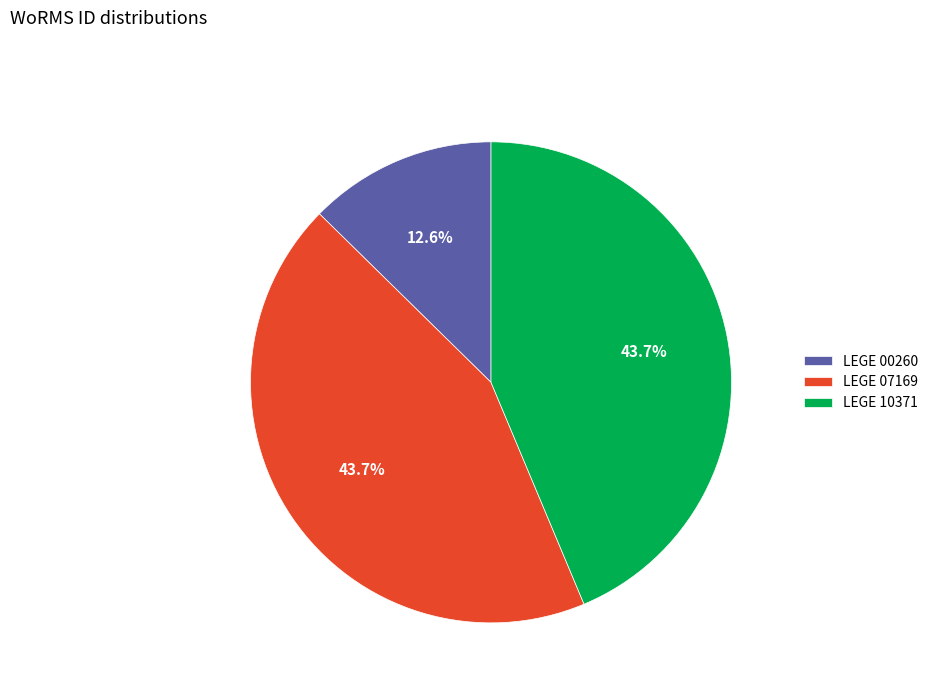

Which has a higher value, LEGE 00260 or LEGE 10371?

LEGE 10371